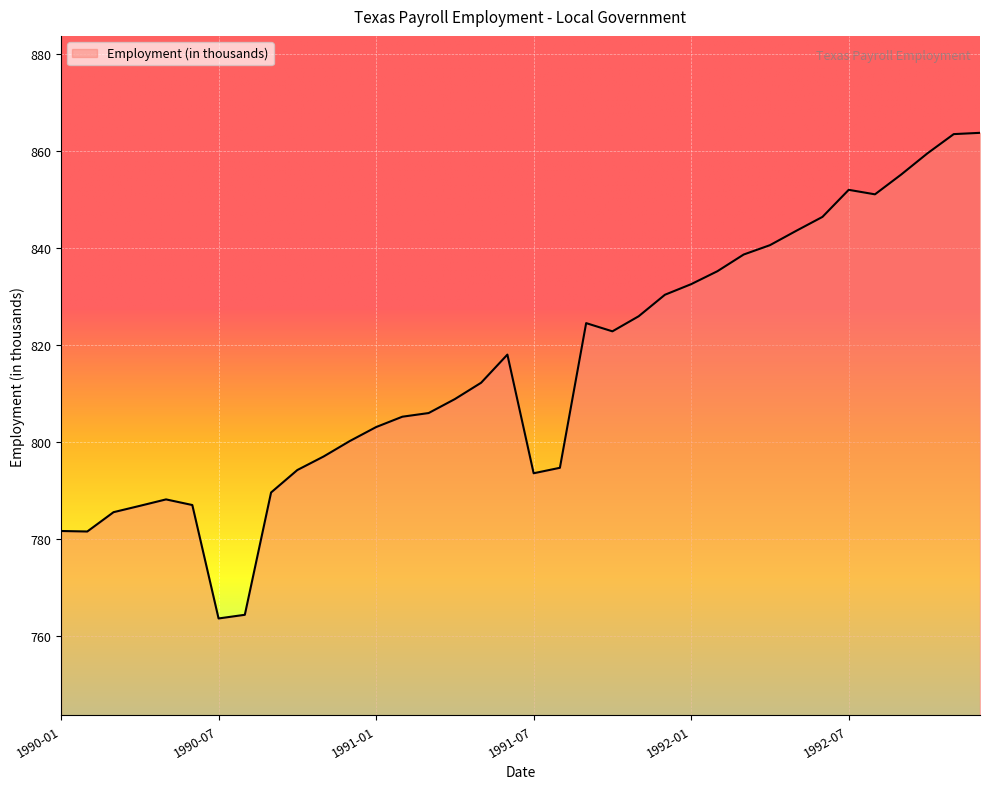

What is the smallest value displayed?

763.6